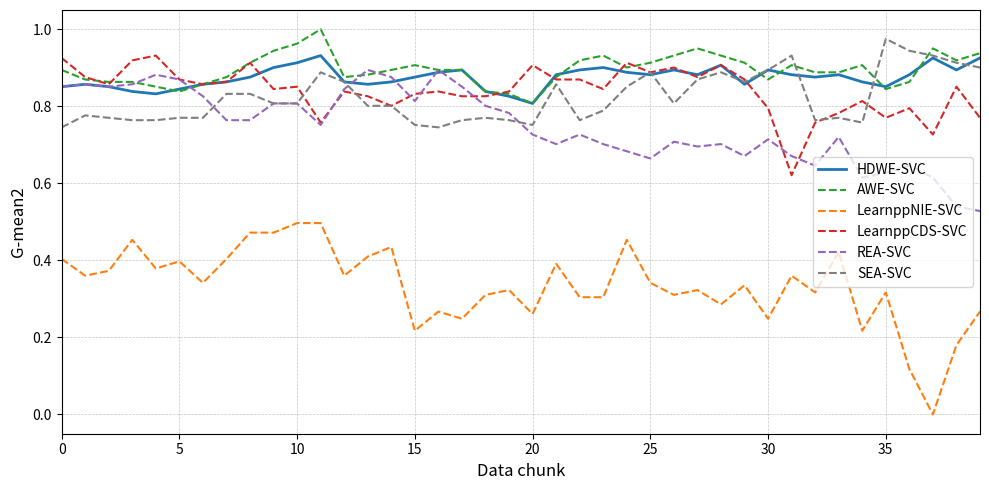

In HDWE-SVC, how many points are lower than both neighbors (excluding endpoints)?

9